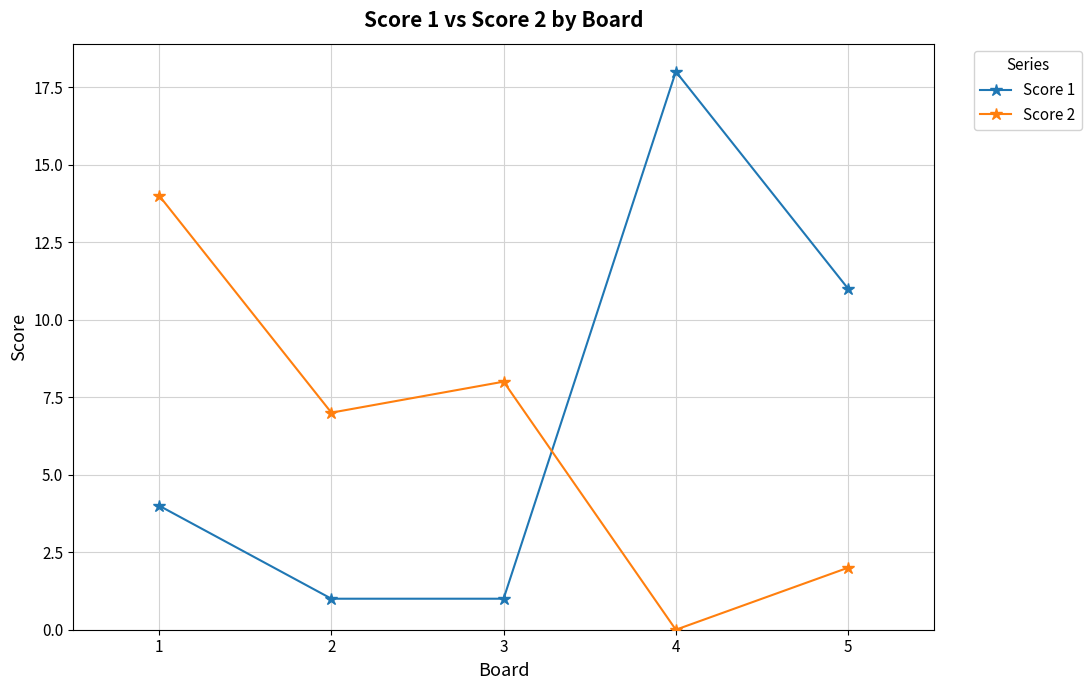

True or false: Score 2 and Score 1 cross at least once.

True